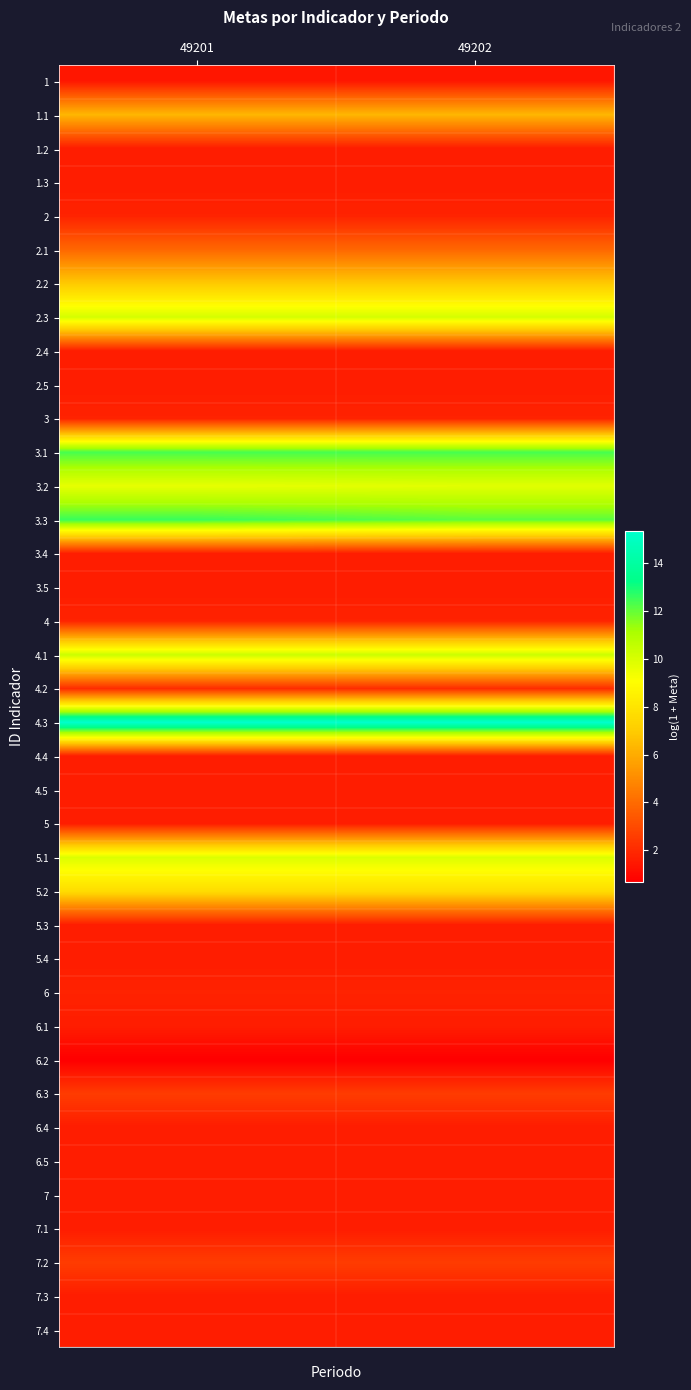

Which series has the widest spread of values?

3.3